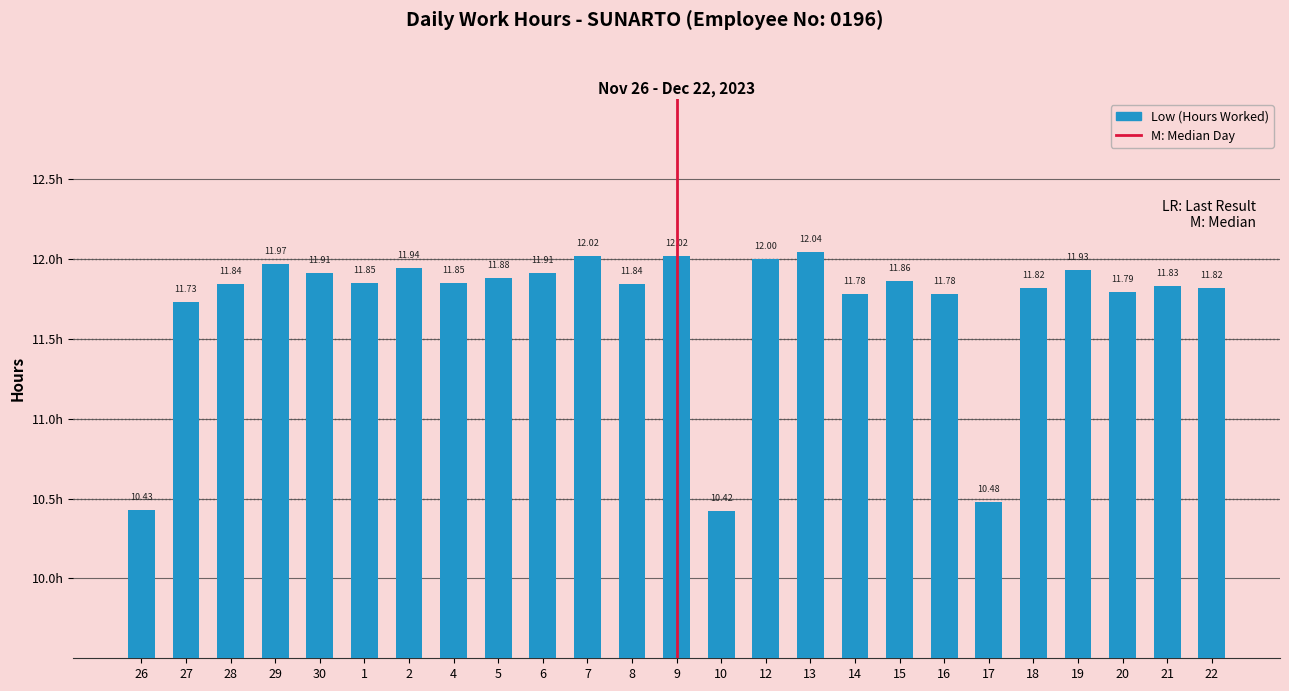

What is the change in value from 7 to 8?

-0.2